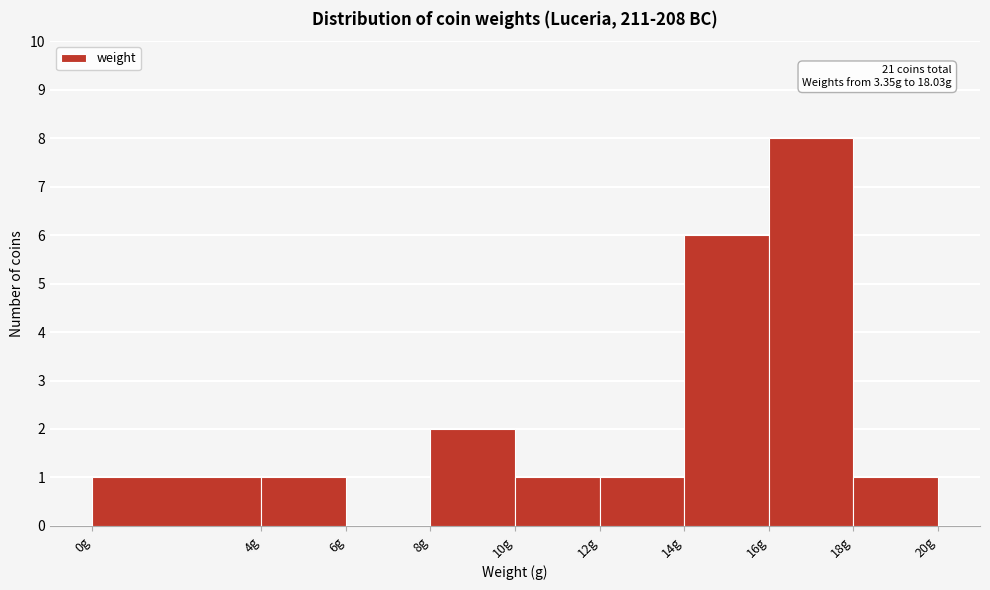

Which range on the x-axis has the tallest bar?

16 to 18